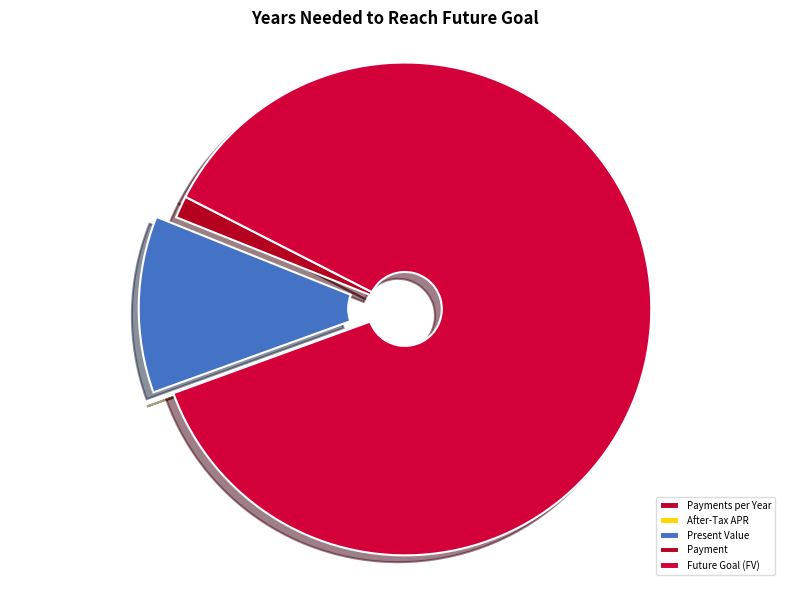

How many segments does this pie chart have?

5